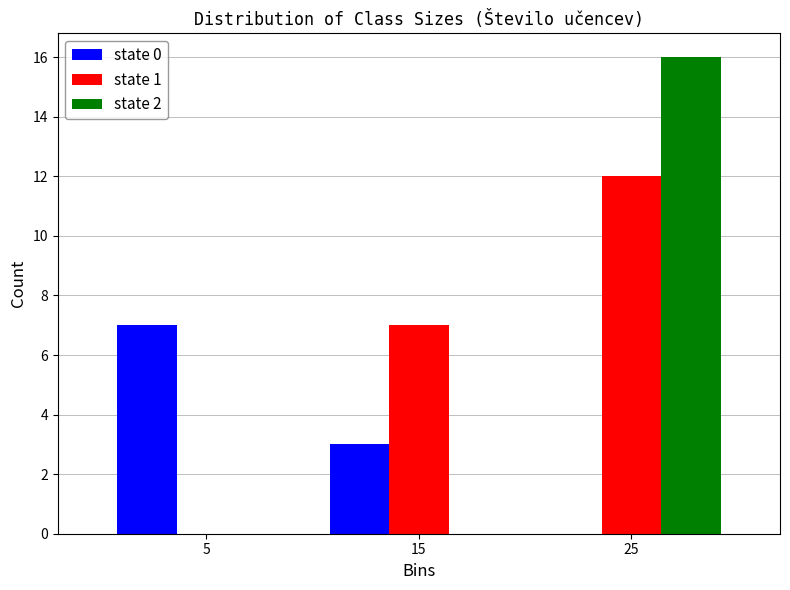

Reading left to right, transcribe this chart: for each range on the x-axis, give the height of each series' bar. The values are not printed on the chart, so give them approximately, as read against the axis.

0 to 10: state 0=7	state 1=0	state 2=0
10 to 20: state 0=3	state 1=7	state 2=0
20 to 30: state 0=0	state 1=12	state 2=16